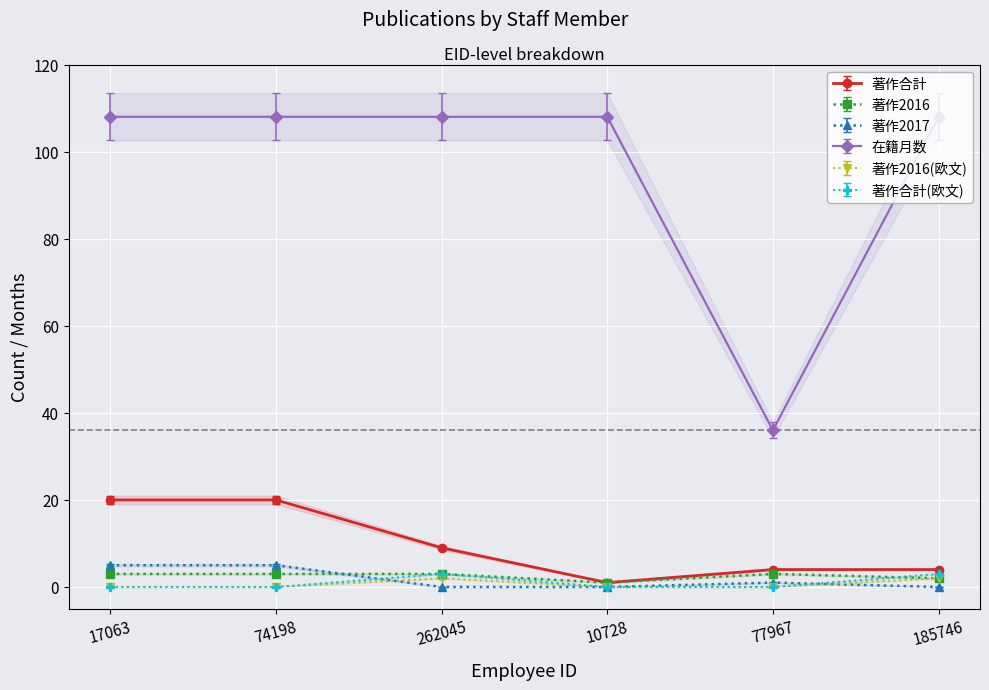

At which label is 在籍月数 closest to 75?

77967